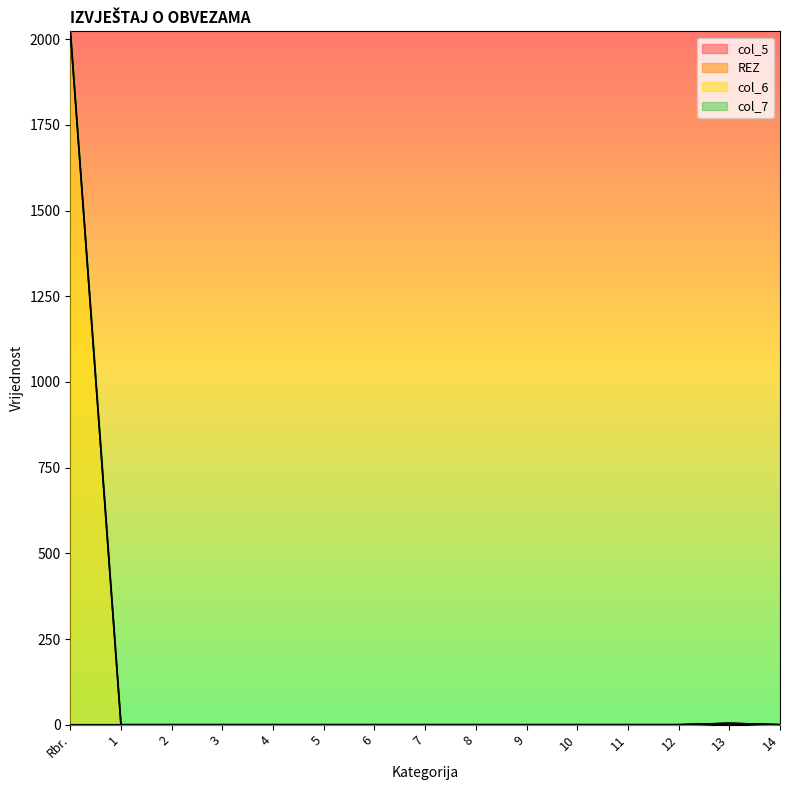

Which series has the widest spread of values?

col_6